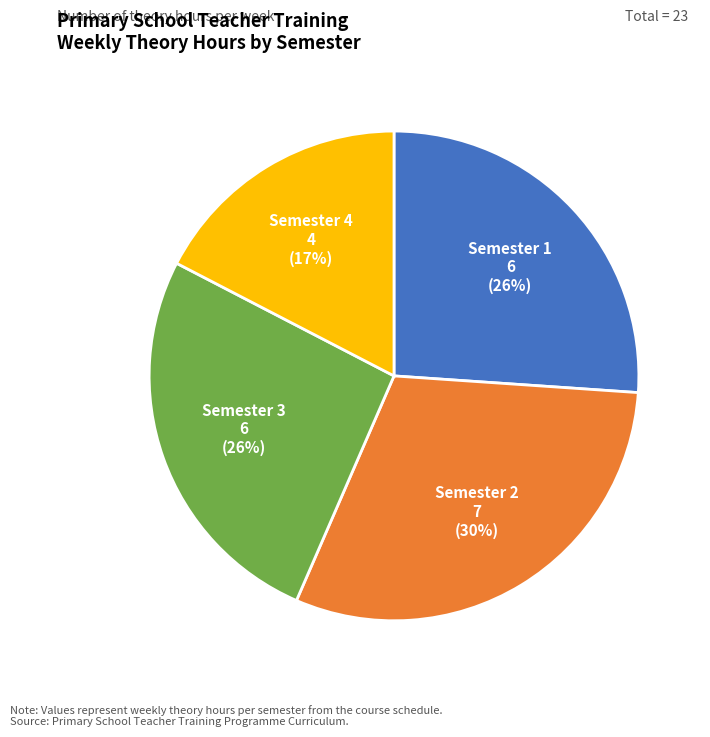

To the nearest percent, what is the average slice percentage?

25%